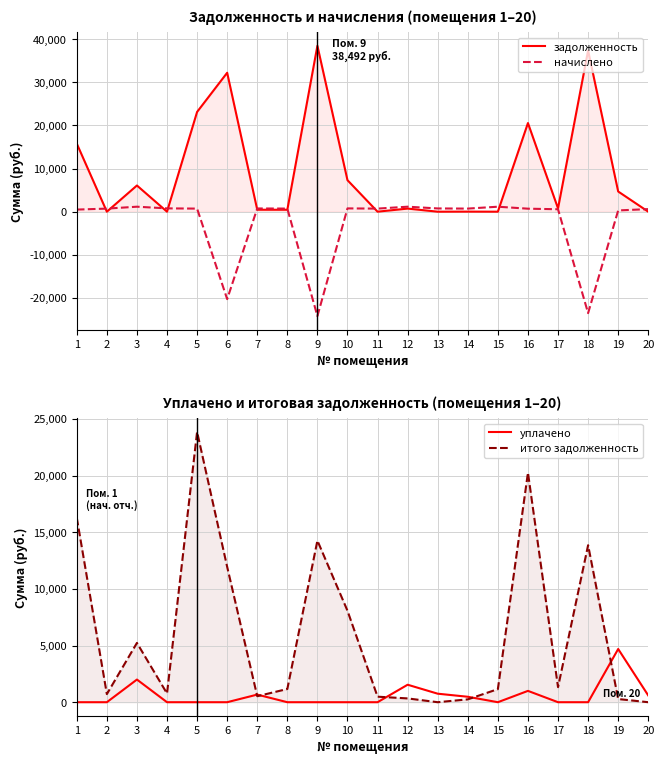

Where do уплачено and задолженность first cross each other?

6 and 7